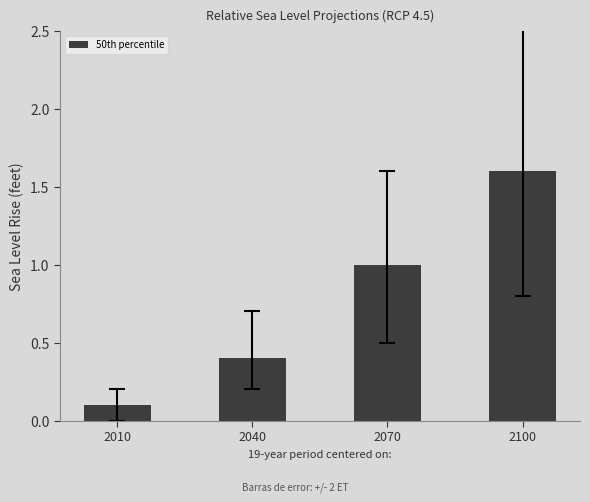

How many bars are there in total?

4